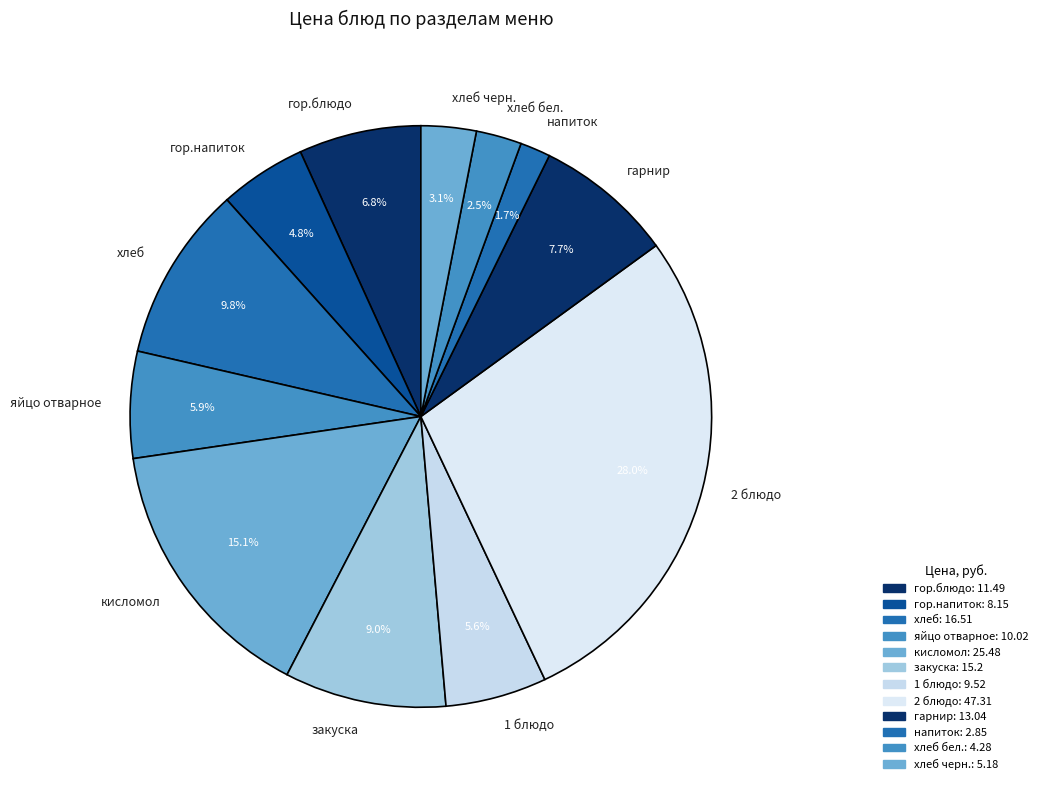

How many slices are in this pie chart?

12